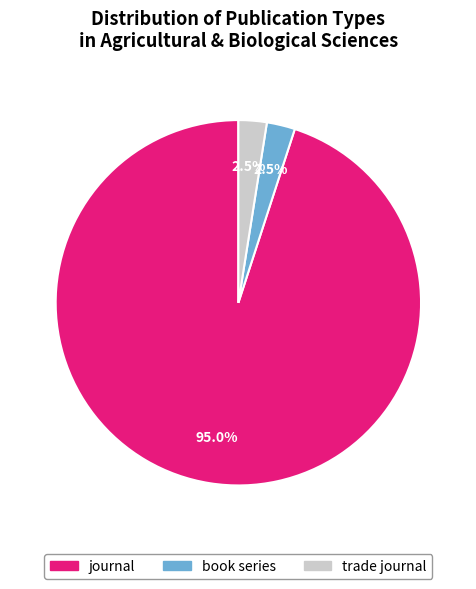

Approximately how many times larger is the value at trade journal compared to book series?

1.0